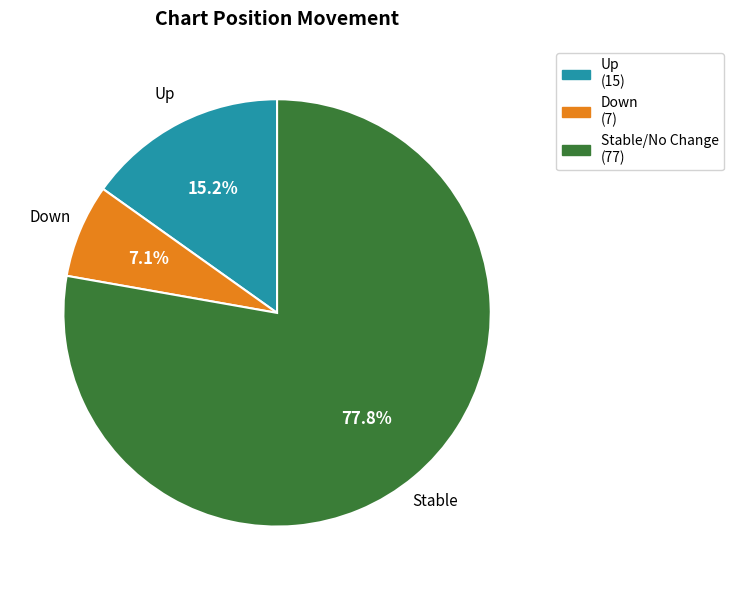

Is there a majority slice in this chart?

Yes